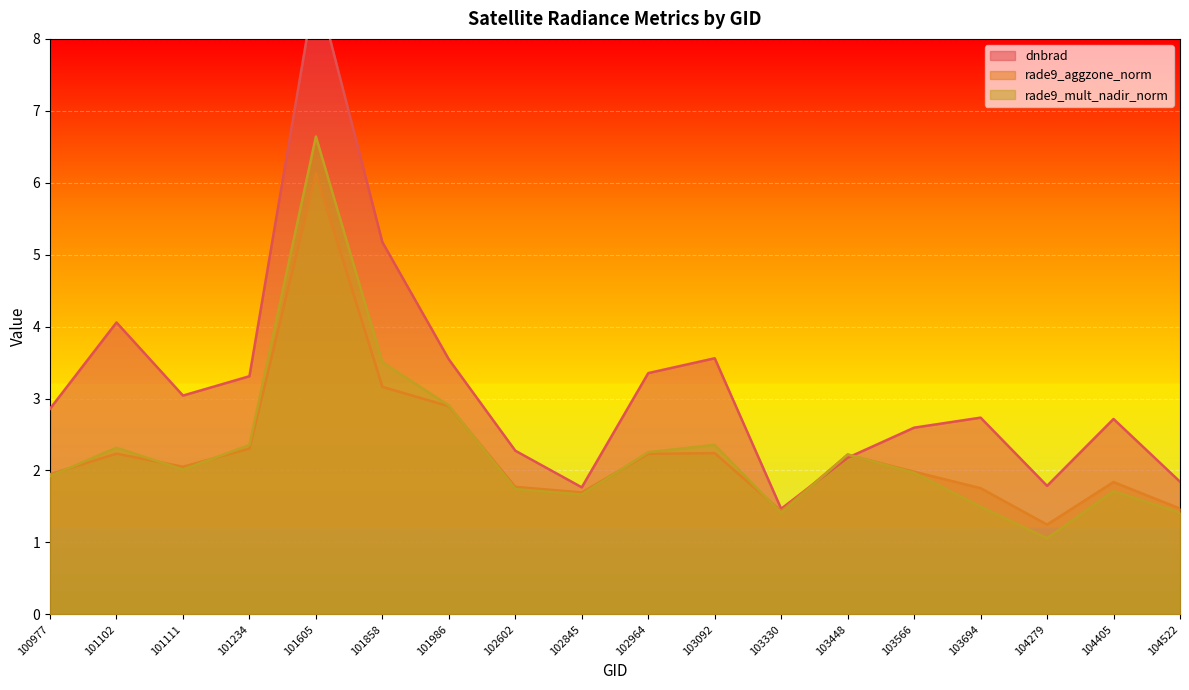

What is the greatest value displayed?

8.8